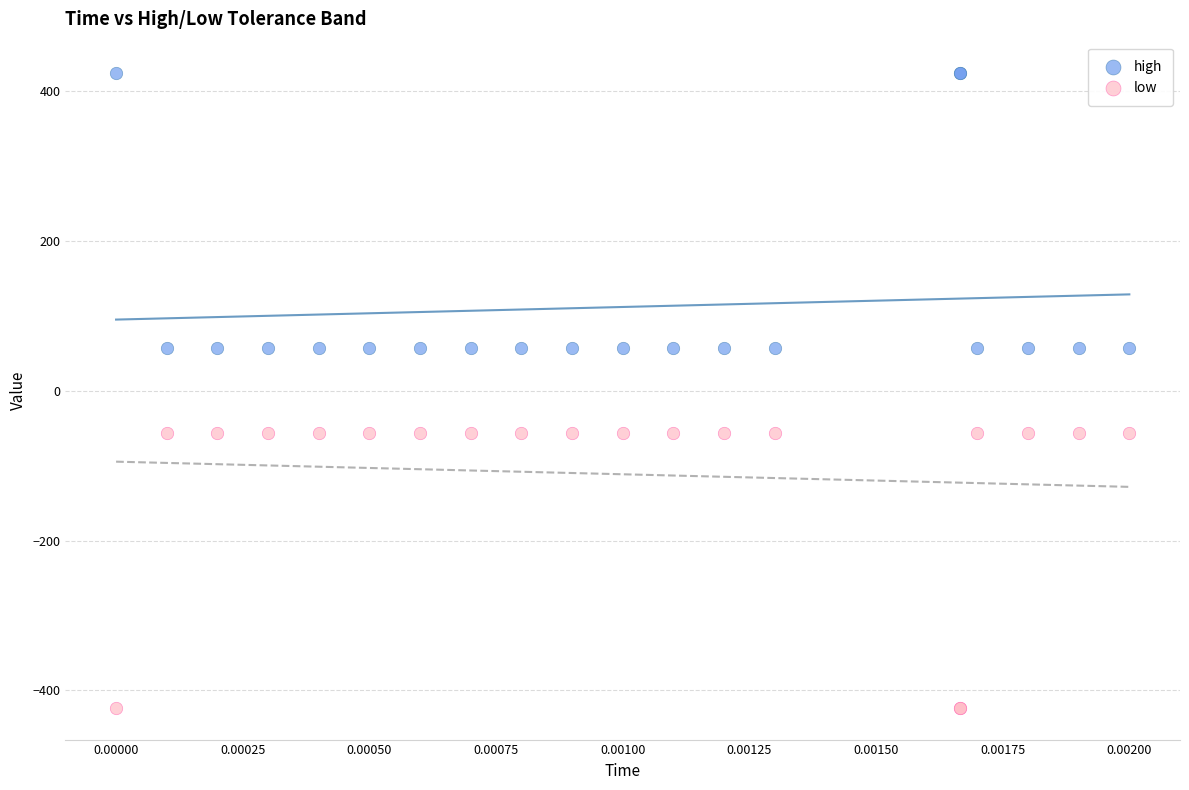

Which series contains the highest Y value?

high